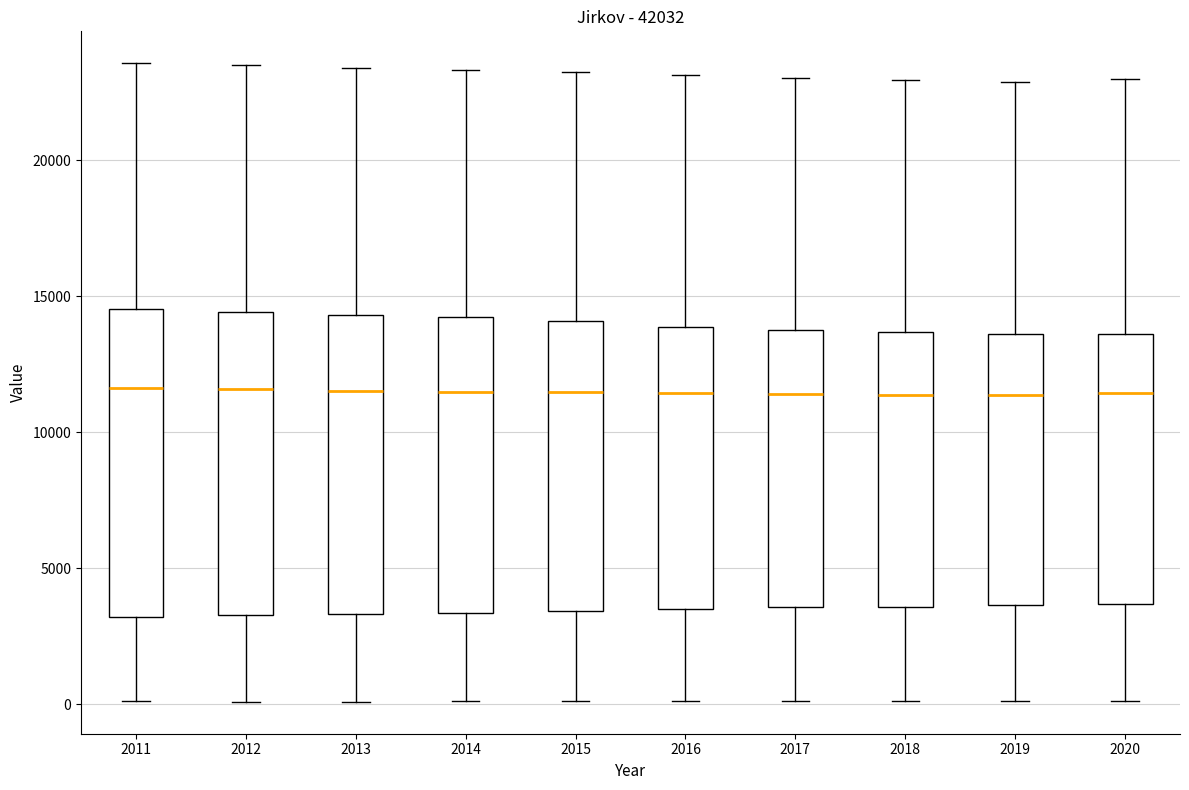

Reading left to right, read every box against the y-axis: the position of its median line, the range the box covers, and the ends of its whiskers. The values are not printed on the chart, so give them approximately, as read against the axis.

2011: median 11500, box 3000 to 14500, whiskers 0 to 23500
2012: median 11500, box 3500 to 14500, whiskers 0 to 23500
2013: median 11500, box 3500 to 14500, whiskers 0 to 23500
2014: median 11500, box 3500 to 14000, whiskers 0 to 23500
2015: median 11500, box 3500 to 14000, whiskers 0 to 23500
2016: median 11500, box 3500 to 14000, whiskers 0 to 23000
2017: median 11500, box 3500 to 14000, whiskers 0 to 23000
2018: median 11500, box 3500 to 13500, whiskers 0 to 23000
2019: median 11500, box 3500 to 13500, whiskers 0 to 23000
2020: median 11500, box 3500 to 13500, whiskers 0 to 23000